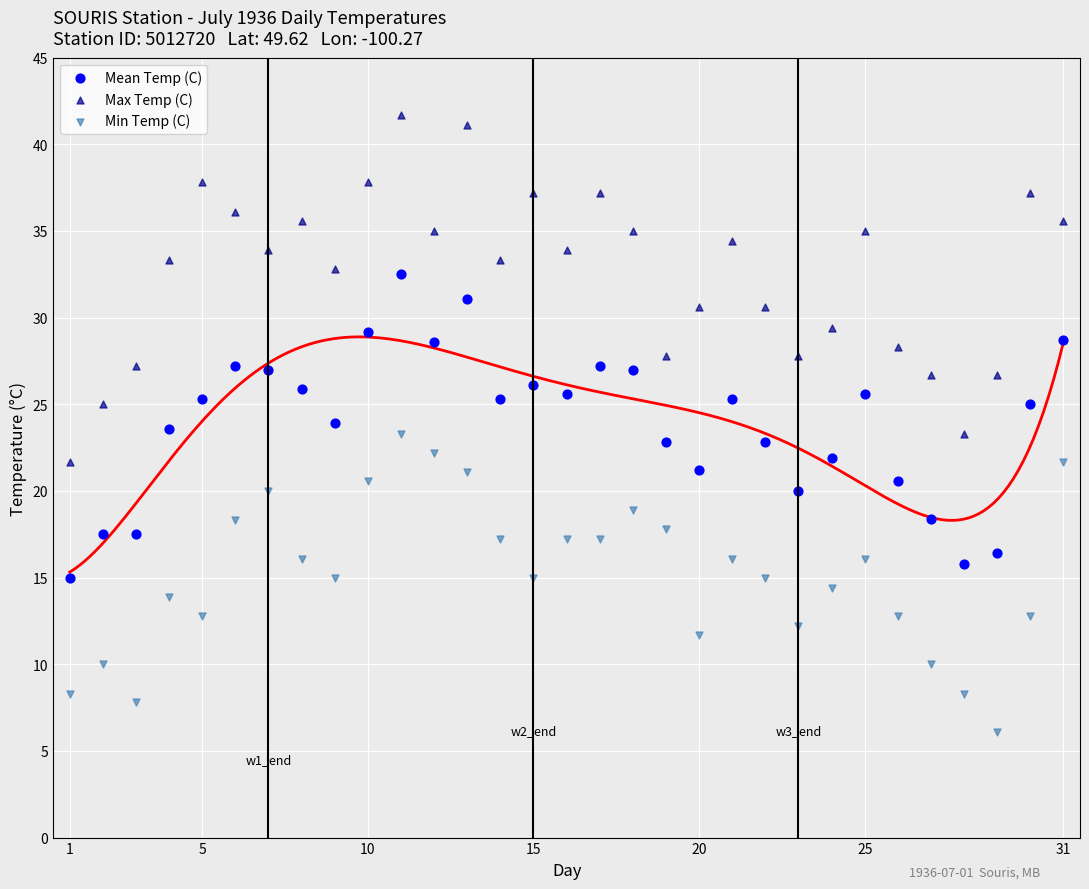

What is the X range (max minus min) for the scatter plot?

30.0